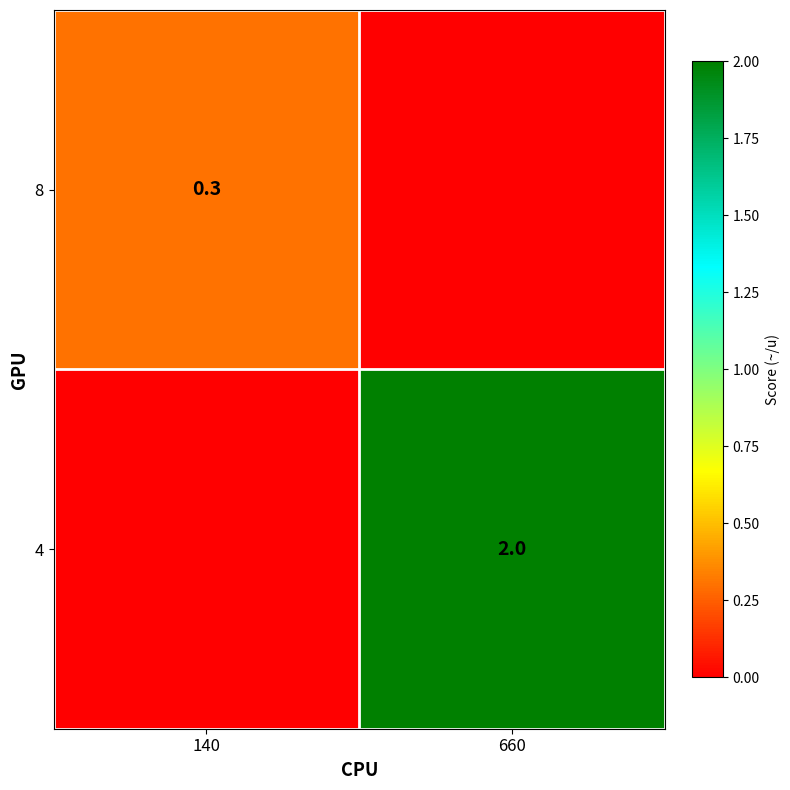

The value of 8 at 140 is 0.3. True or false?

True